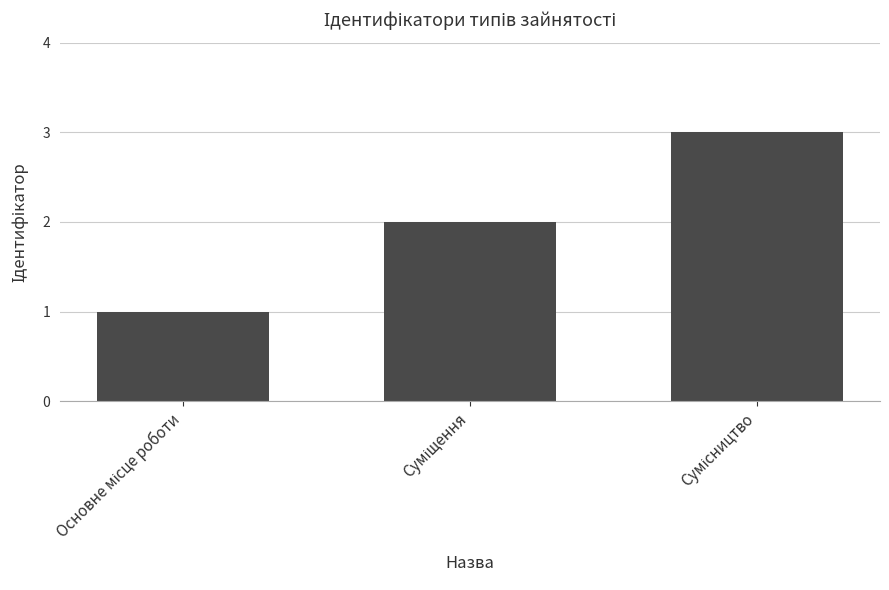

How many distinct data groups are displayed?

1